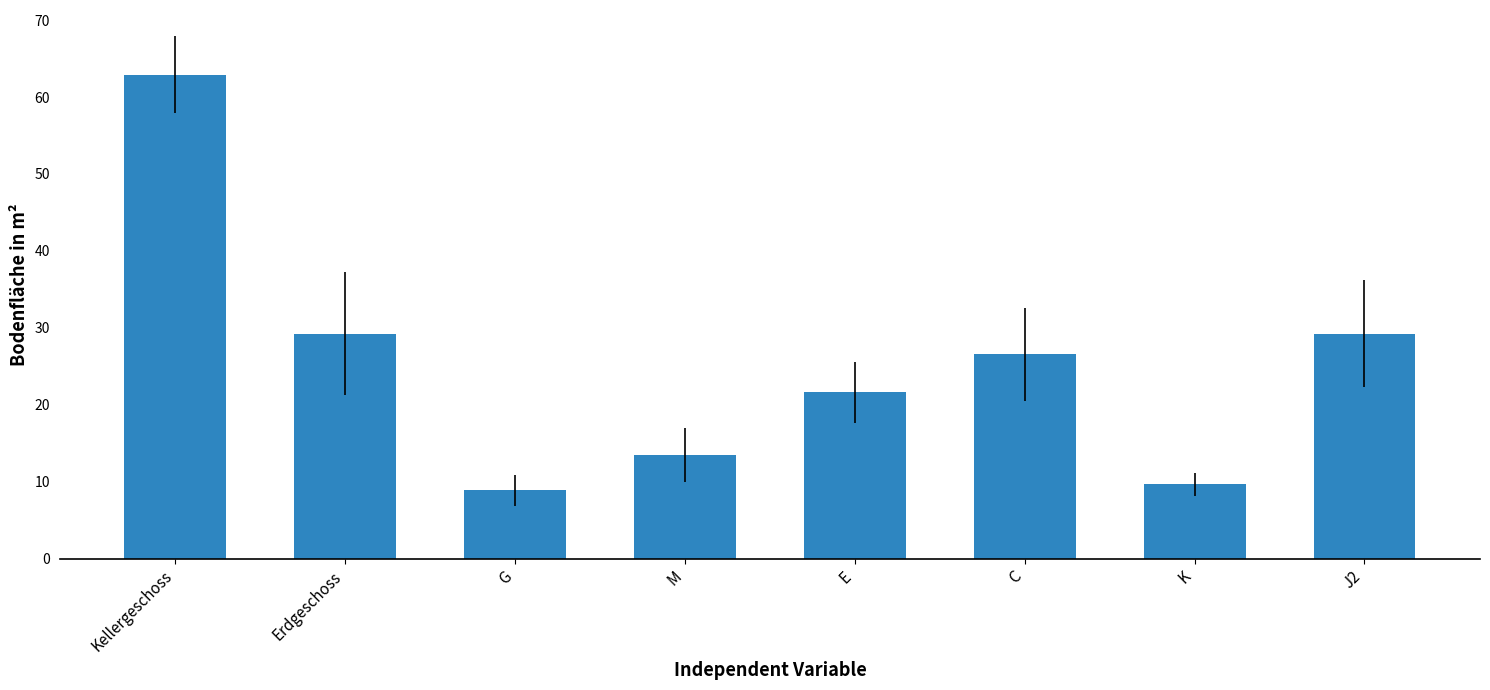

What is the greatest value displayed?

62.9